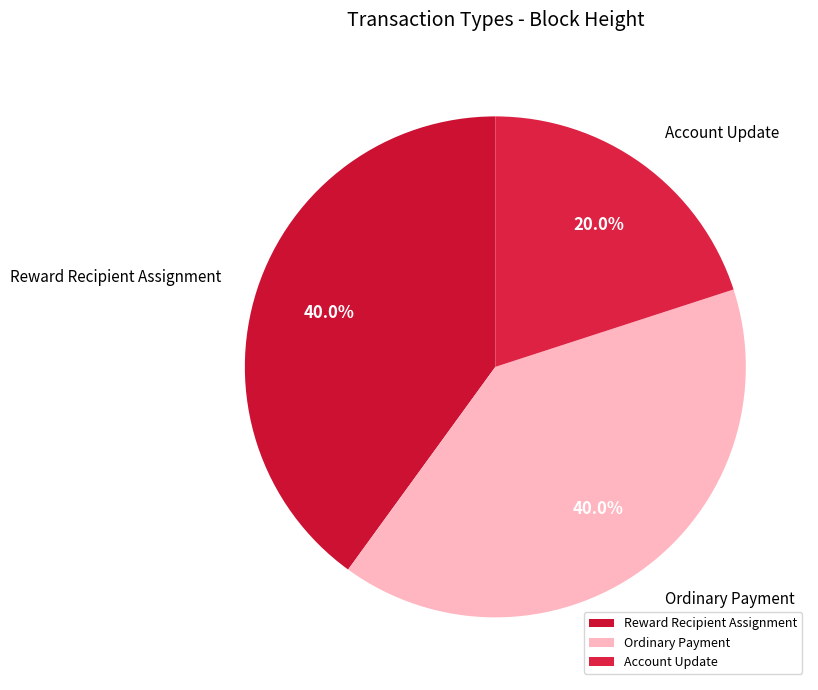

Does Account Update represent more than half of the total?

No